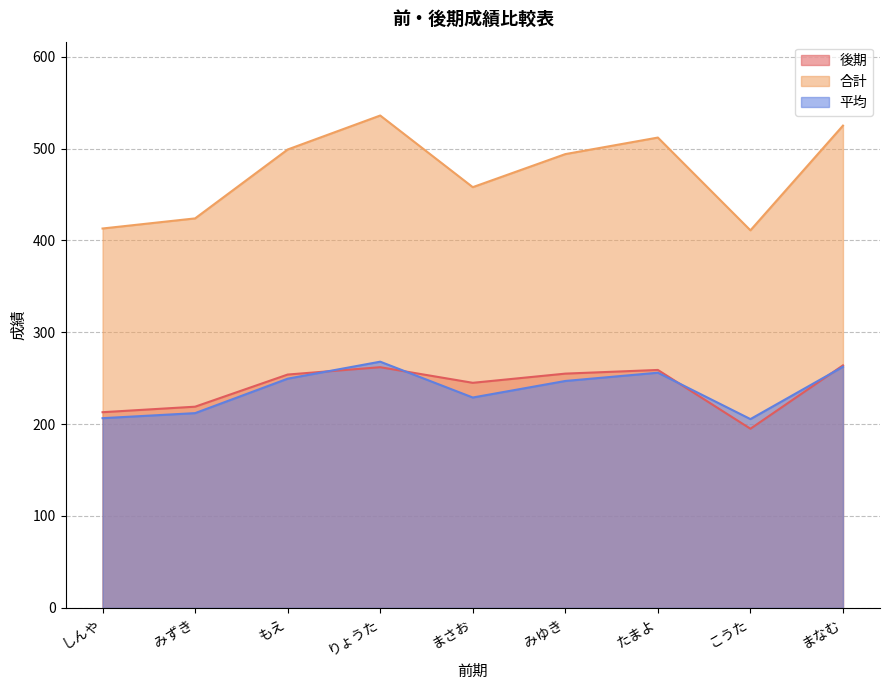

True or false: 平均 and 合計 intersect in this chart.

False